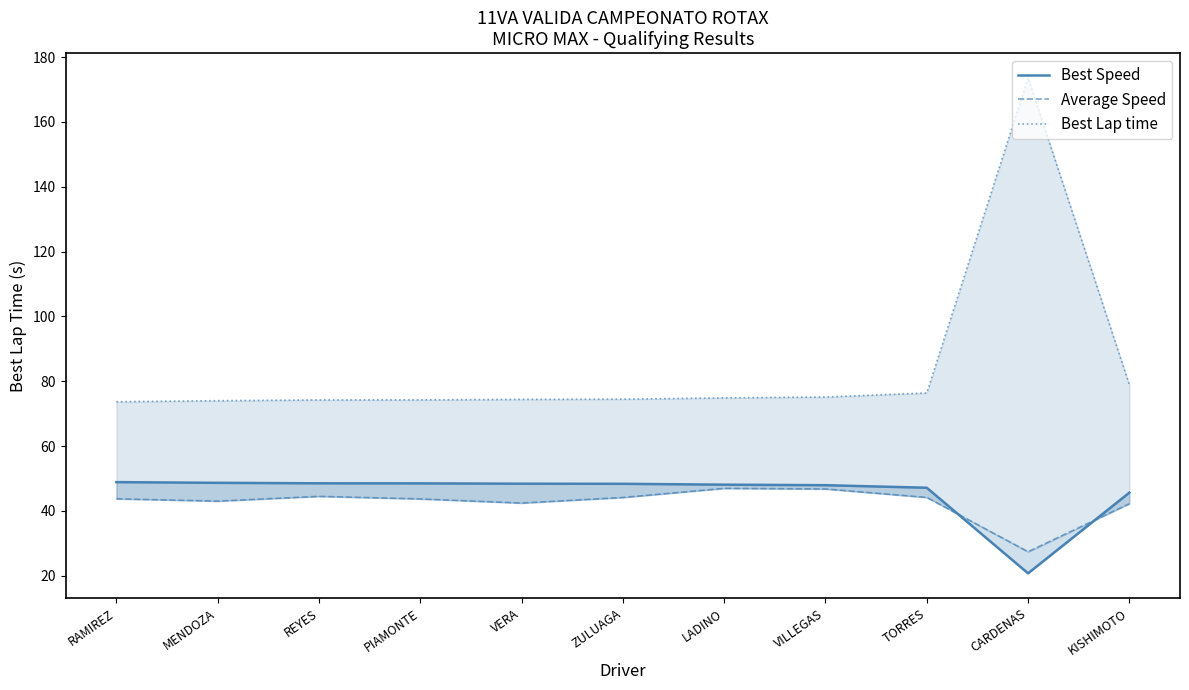

What is the approximate value of Best Lap time at TORRES?

76.4